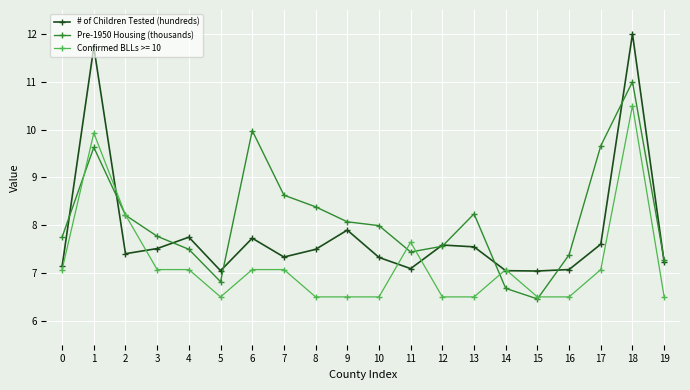

The Pre-1950 Housing (thousands) series shows 14.7 at 2. True or false?

False